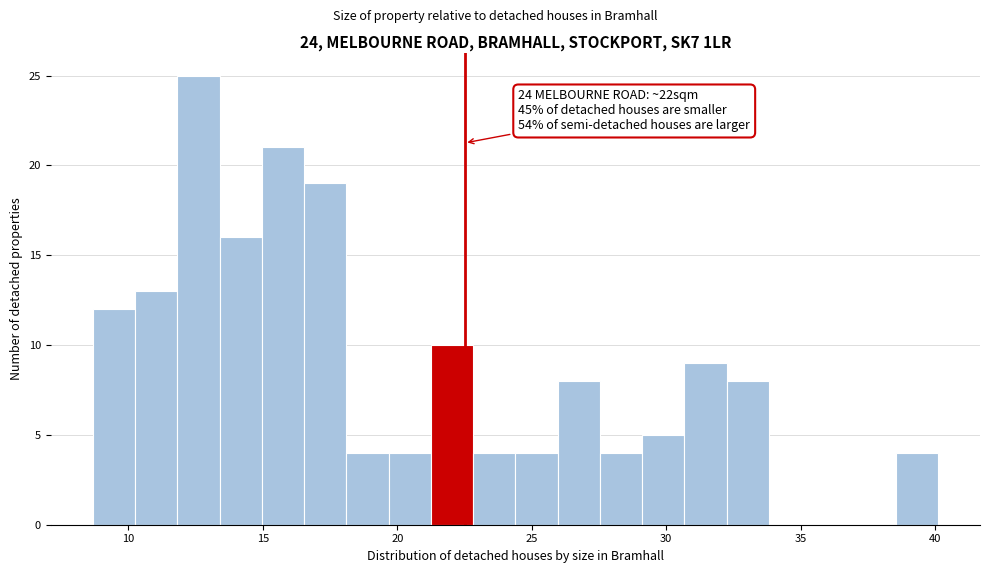

Around what value on the x-axis is the tallest bar? Give the approximate position of its centre, as read against the axis.

12.5